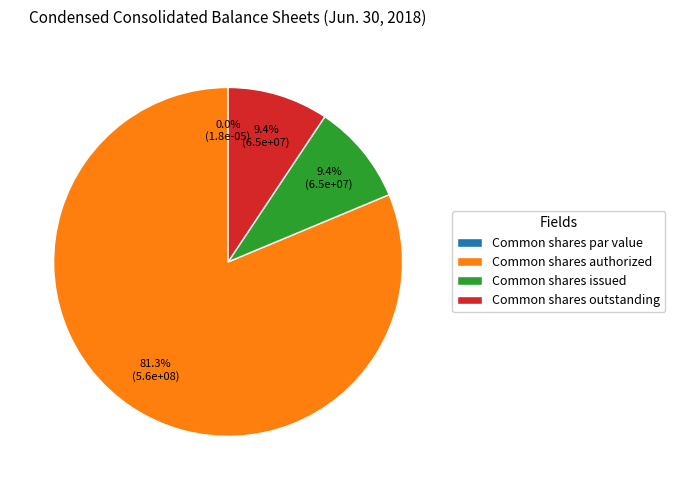

What percentage is NOT represented by Common shares authorized?

18.7%